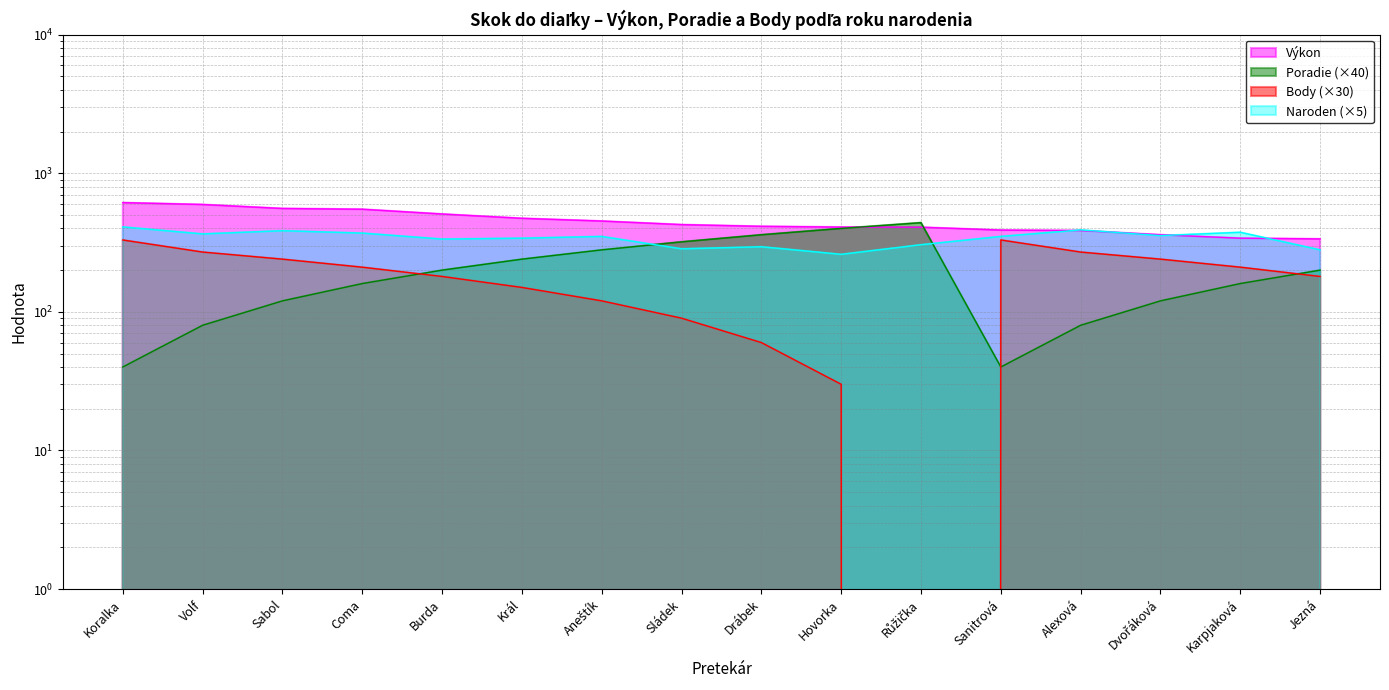

In Body, how many points are lower than both neighbors (excluding endpoints)?

1